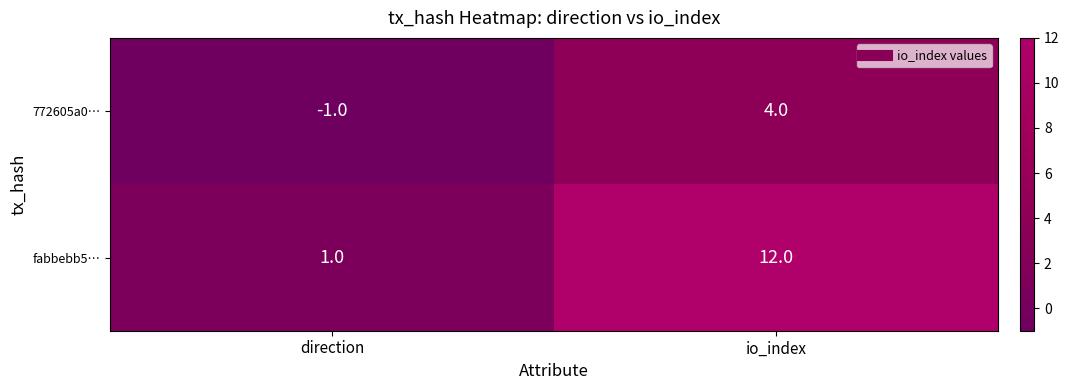

Between direction and io_index, which series saw the biggest shift?

fabbebb5…